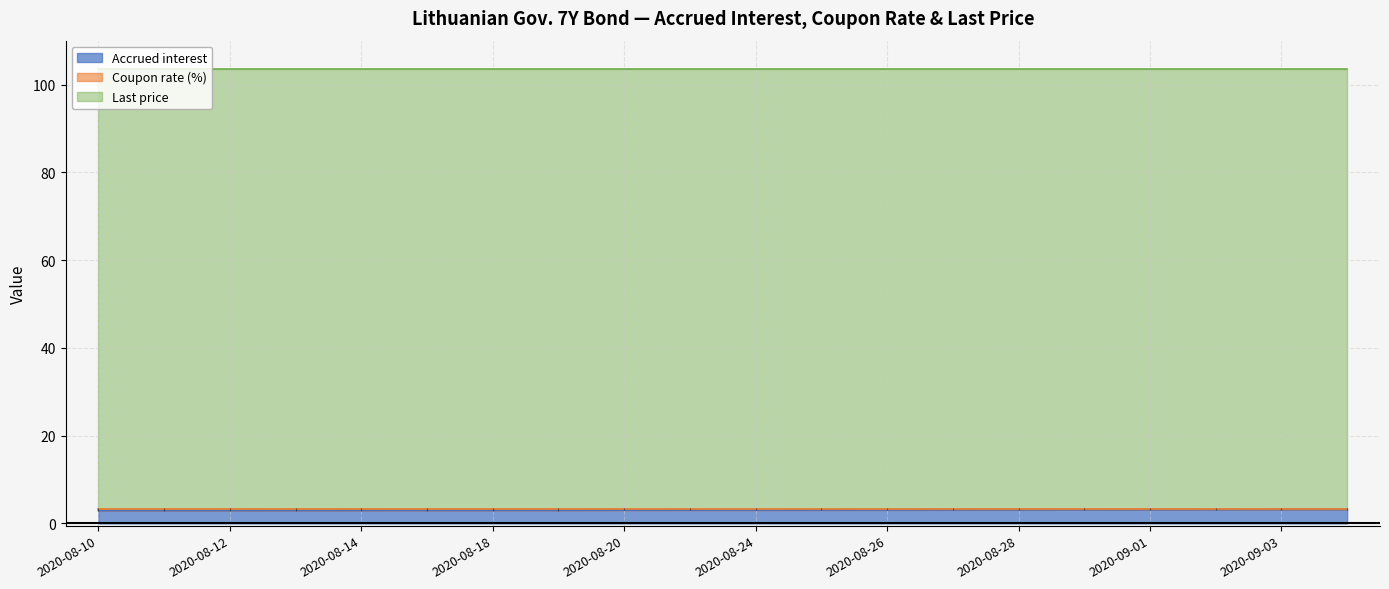

What is the sum of all Coupon rate (%) values?

68.0